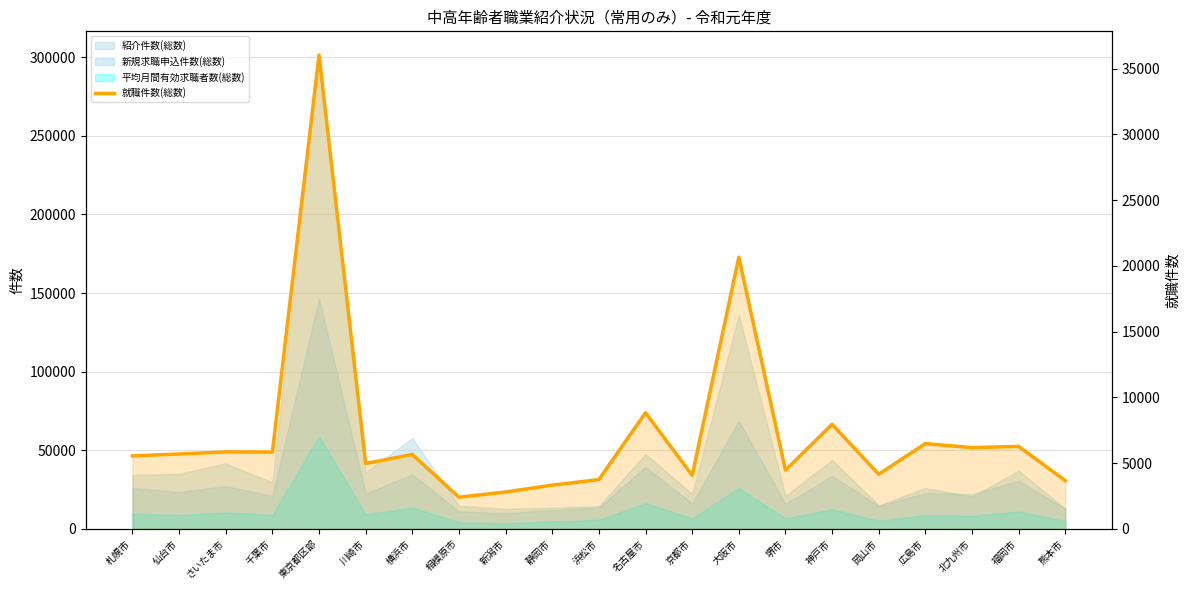

Approximately how many times larger is the value at 熊本市 compared to 千葉市?

0.6